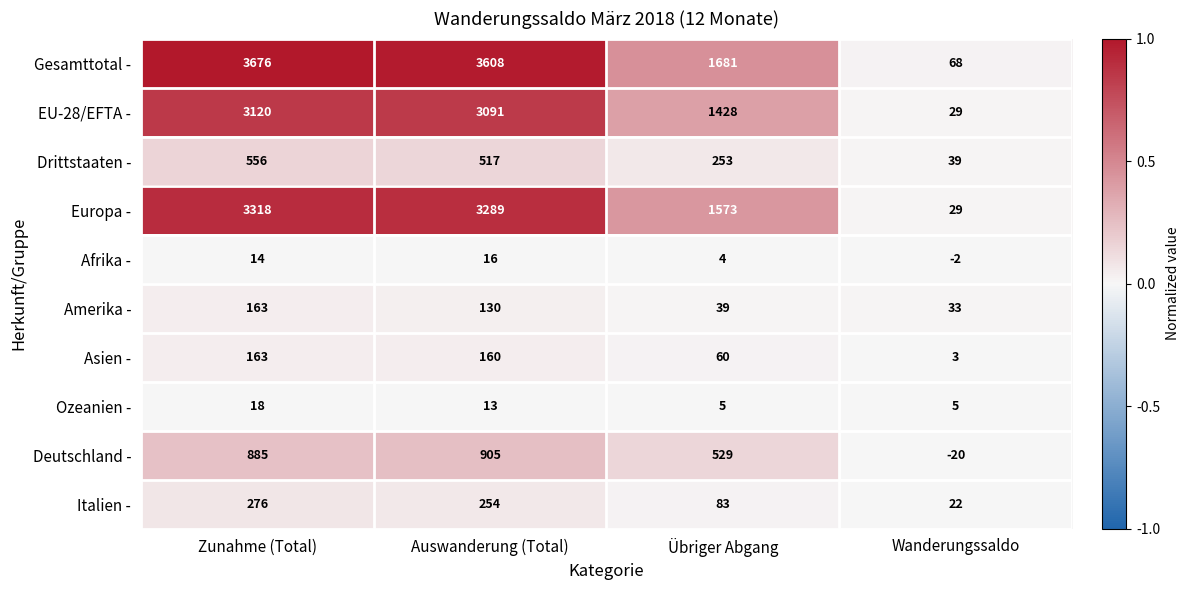

Where is Amerika - nearest to the value 98?

Auswanderung (Total)